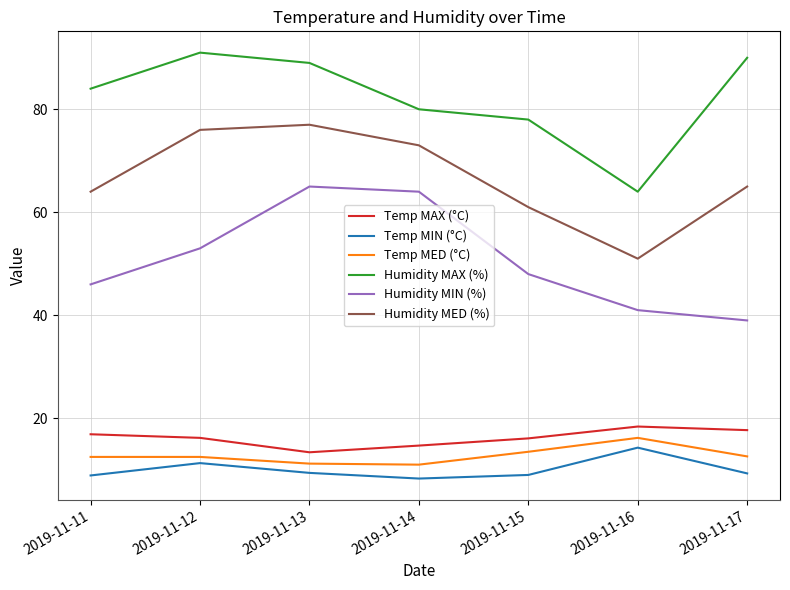

Is it true that Humidity MED (%) equals 107.7 at 2019-11-15?

False